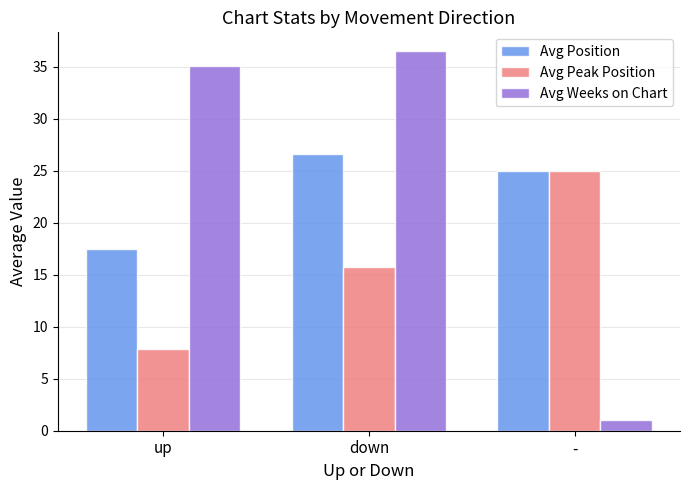

List the labels in order of Avg Position value, largest first.

down, -, up